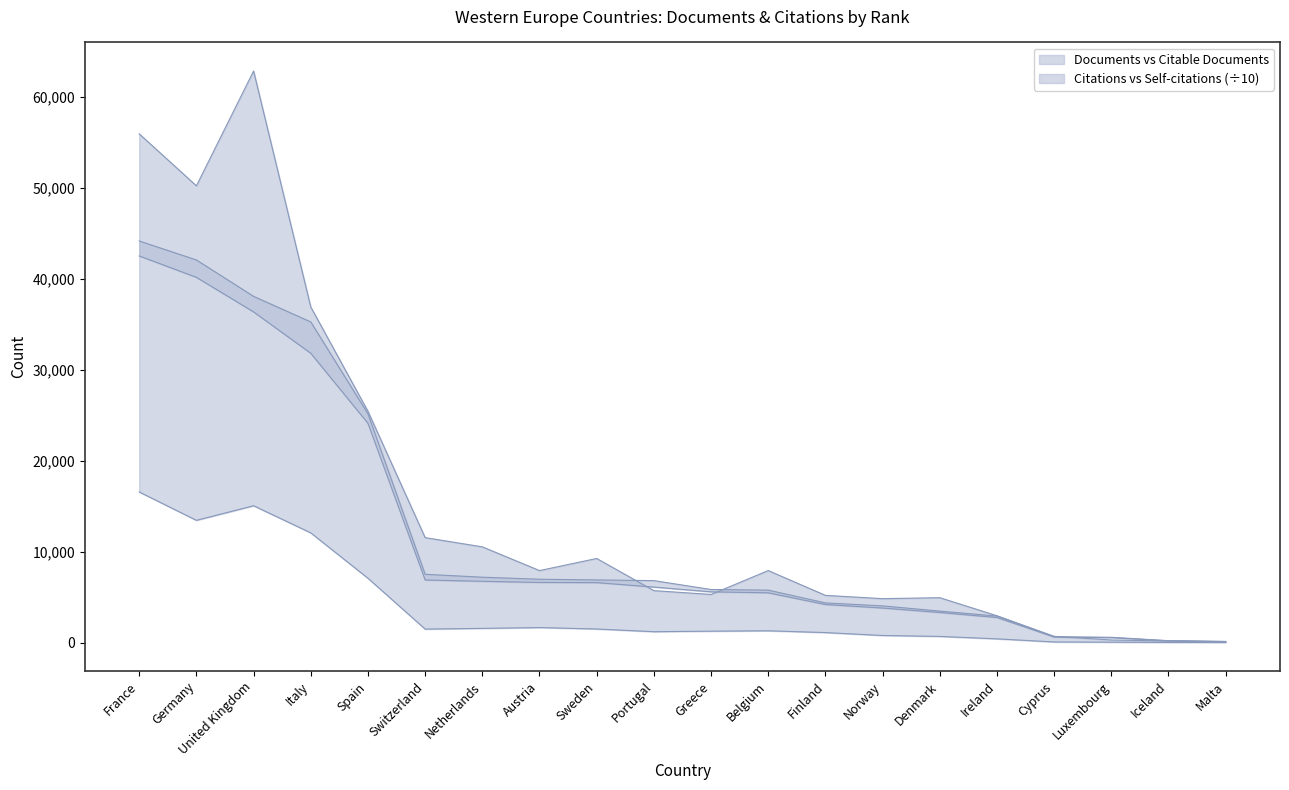

What is the label of the 15th point from the right?

Switzerland